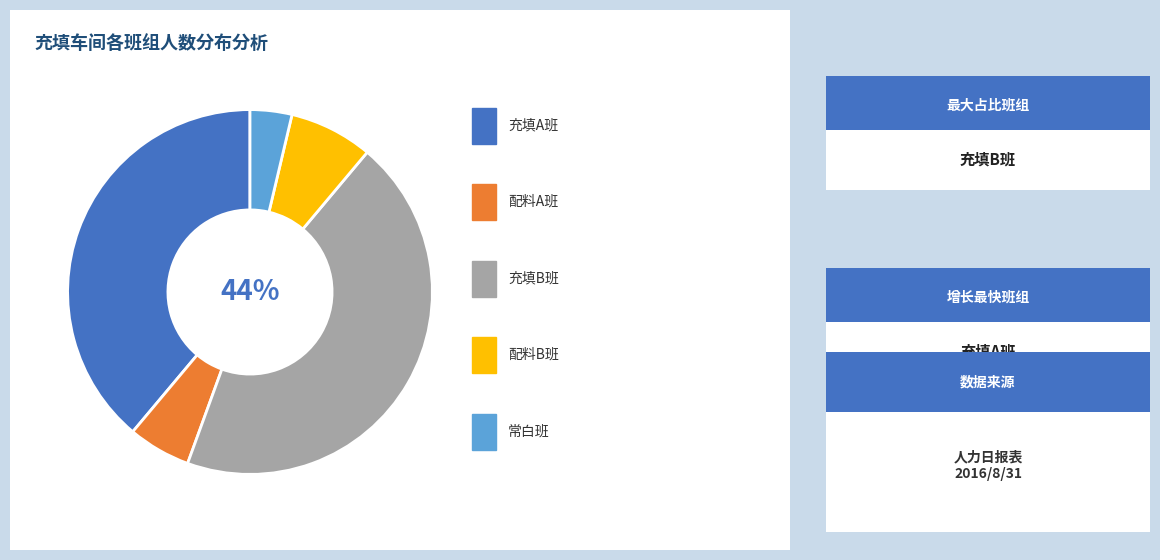

Count the number of slices in the pie.

5